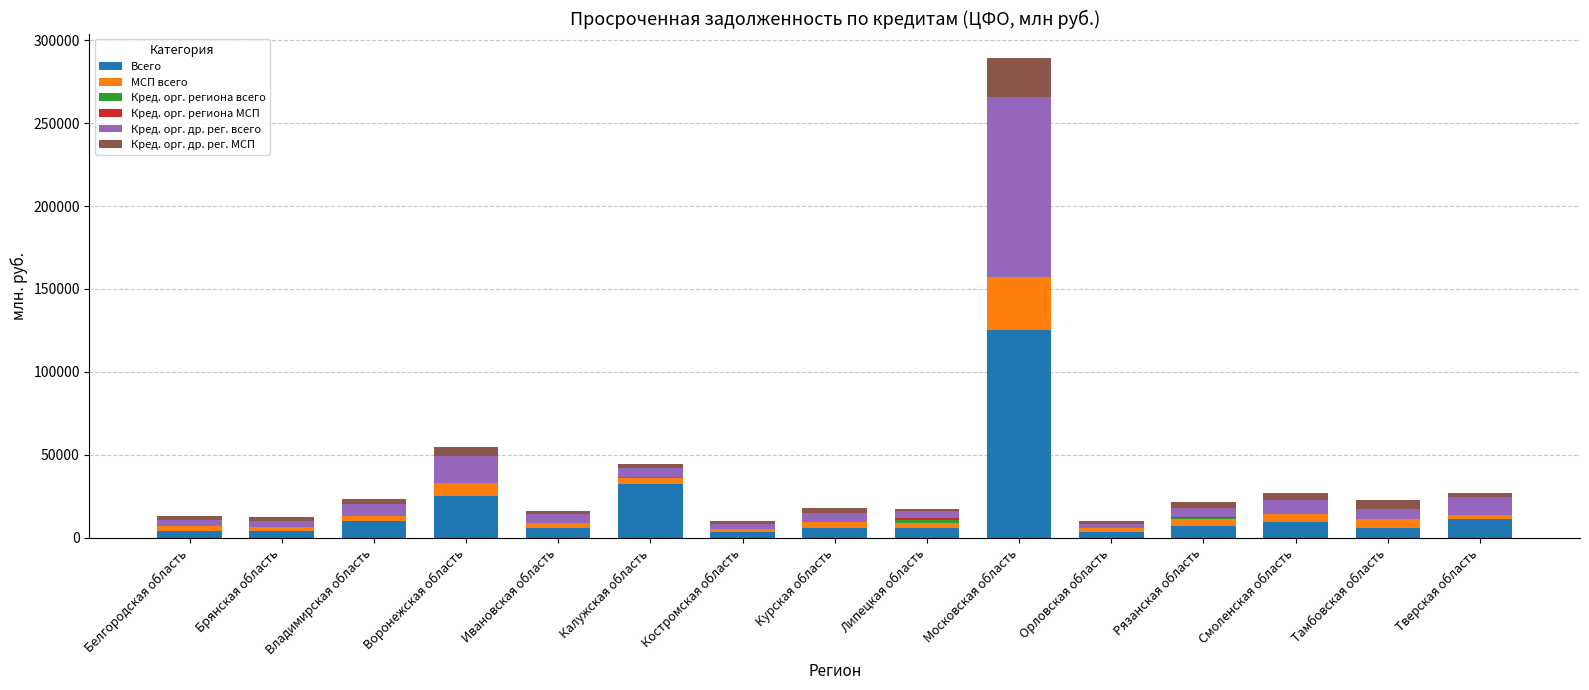

At which category is the sum across all series the highest?

Московская область